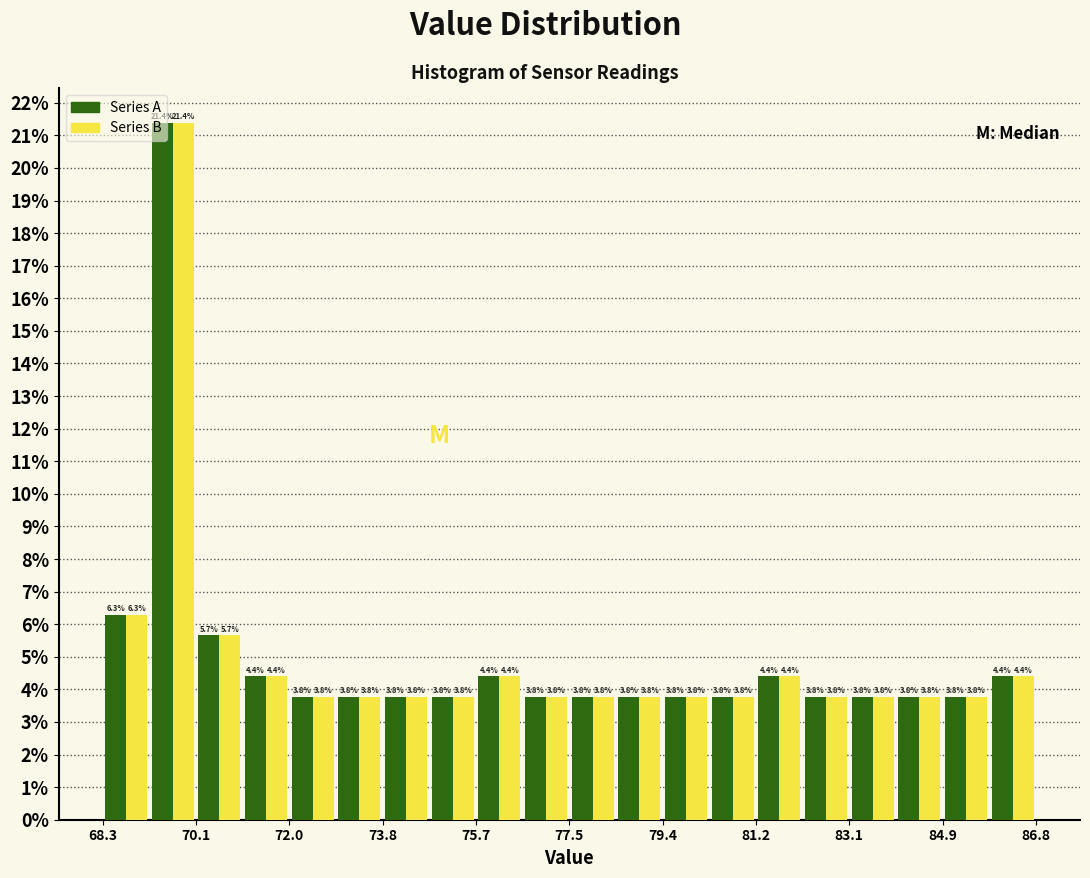

Reading left to right, transcribe this chart: for each range on the x-axis, give the height of each series' bar. The bar edges are not printed on the chart, so give them approximately, as read against the axis.

68.2 to 69.2: Series A=6.3	Series B=6.3
69.2 to 70.2: Series A=21.4	Series B=21.4
70.2 to 71.0: Series A=5.7	Series B=5.7
71.0 to 72.0: Series A=4.4	Series B=4.4
72.0 to 72.8: Series A=3.8	Series B=3.8
72.8 to 73.8: Series A=3.8	Series B=3.8
73.8 to 74.8: Series A=3.8	Series B=3.8
74.8 to 75.6: Series A=3.8	Series B=3.8
75.6 to 76.6: Series A=4.4	Series B=4.4
76.6 to 77.6: Series A=3.8	Series B=3.8
77.6 to 78.4: Series A=3.8	Series B=3.8
78.4 to 79.4: Series A=3.8	Series B=3.8
79.4 to 80.4: Series A=3.8	Series B=3.8
80.4 to 81.2: Series A=3.8	Series B=3.8
81.2 to 82.2: Series A=4.4	Series B=4.4
82.2 to 83.0: Series A=3.8	Series B=3.8
83.0 to 84.0: Series A=3.8	Series B=3.8
84.0 to 85.0: Series A=3.8	Series B=3.8
85.0 to 85.8: Series A=3.8	Series B=3.8
85.8 to 86.8: Series A=4.4	Series B=4.4